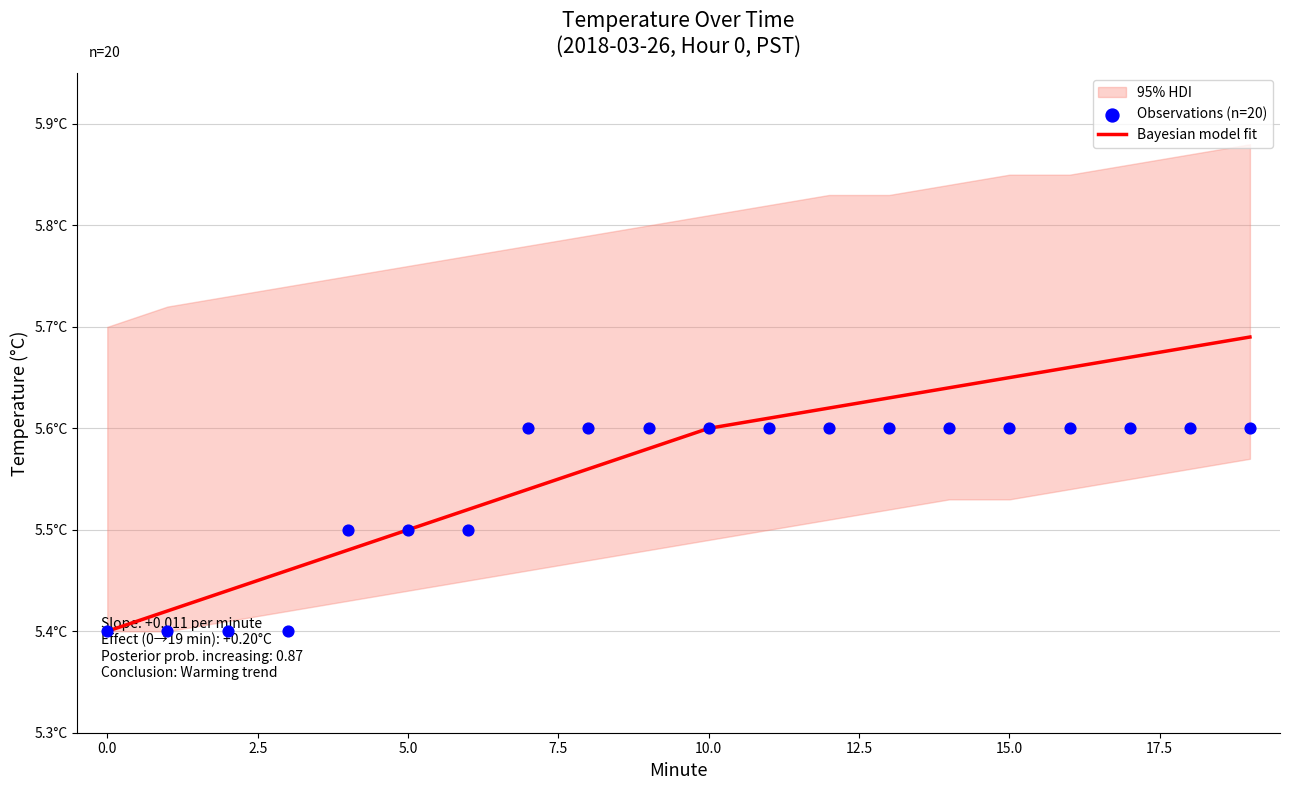

Which series contains the lowest Y value?

Bayesian model fit